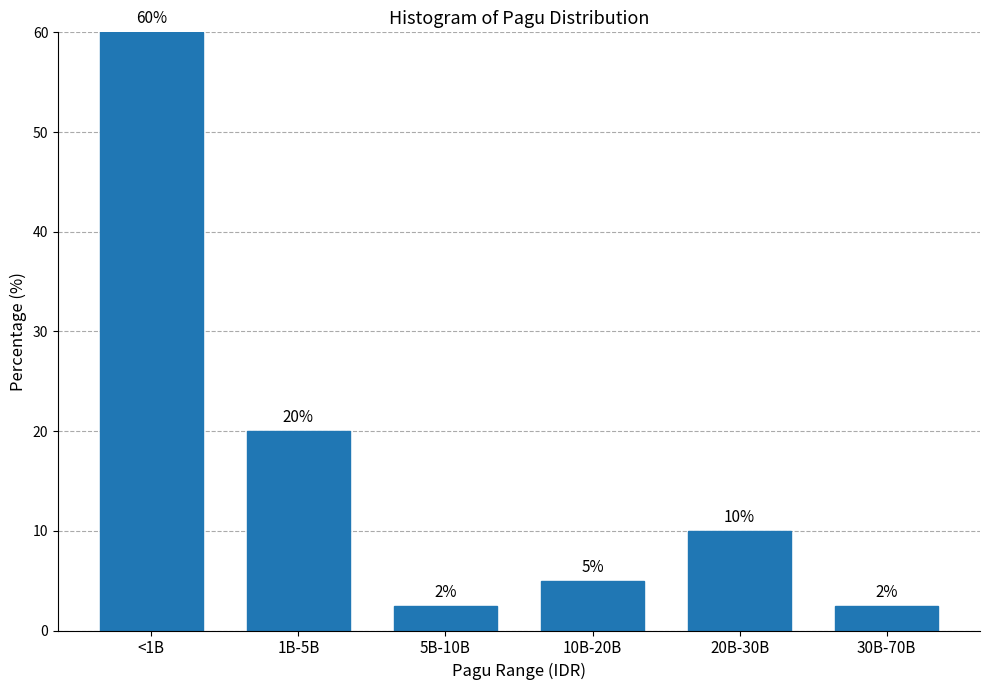

True or false: the data shows 0.7 at 5B-10B.

False